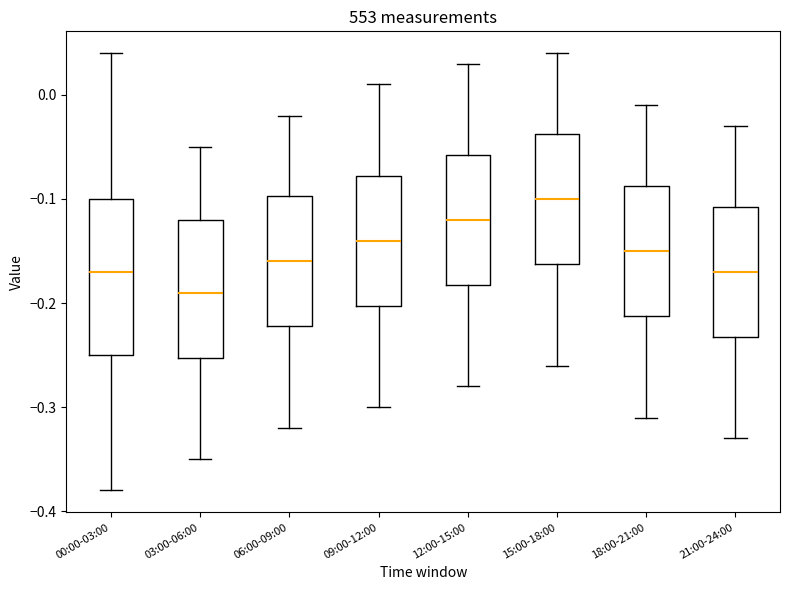

Reading left to right, read every box against the y-axis: the position of its median line, the range the box covers, and the ends of its whiskers. The values are not printed on the chart, so give them approximately, as read against the axis.

00:00-03:00: median -0.17, box -0.25 to -0.10, whiskers -0.38 to 0.04
03:00-06:00: median -0.19, box -0.25 to -0.12, whiskers -0.35 to -0.05
06:00-09:00: median -0.16, box -0.22 to -0.10, whiskers -0.32 to -0.02
09:00-12:00: median -0.14, box -0.20 to -0.08, whiskers -0.30 to 0.01
12:00-15:00: median -0.12, box -0.18 to -0.06, whiskers -0.28 to 0.03
15:00-18:00: median -0.10, box -0.16 to -0.04, whiskers -0.26 to 0.04
18:00-21:00: median -0.15, box -0.21 to -0.09, whiskers -0.31 to -0.01
21:00-24:00: median -0.17, box -0.23 to -0.11, whiskers -0.33 to -0.03